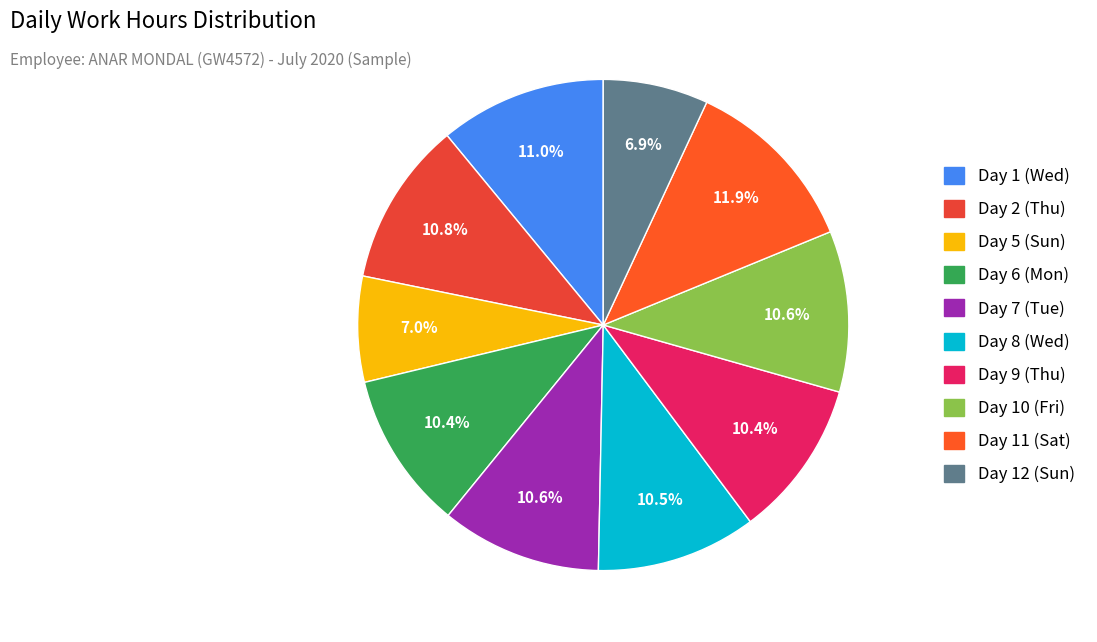

Combined, do Day 11 (Sat) and Day 7 (Tue) account for over 50%?

No